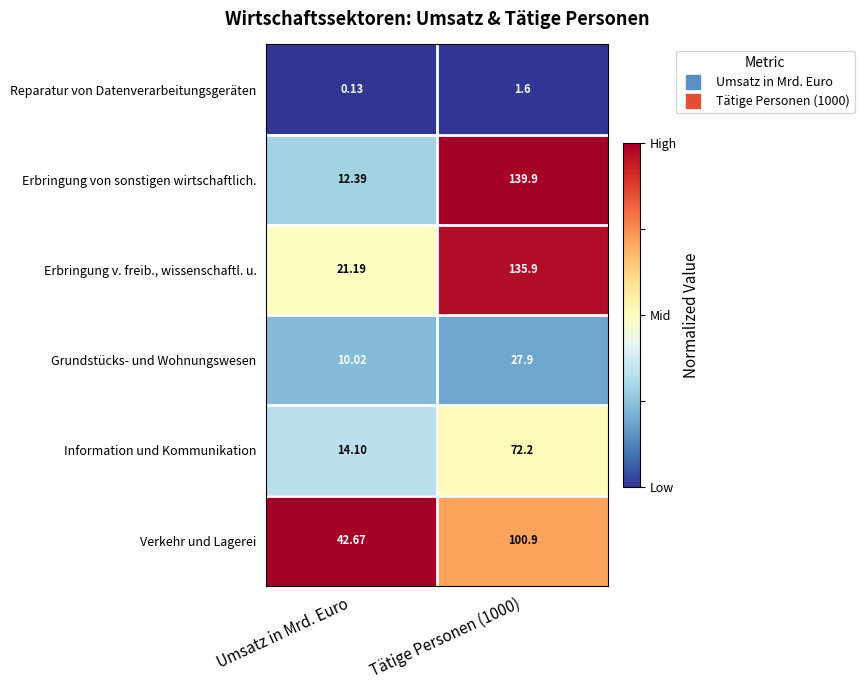

At which label is Verkehr und Lagerei closest to 71?

Umsatz in Mrd. Euro